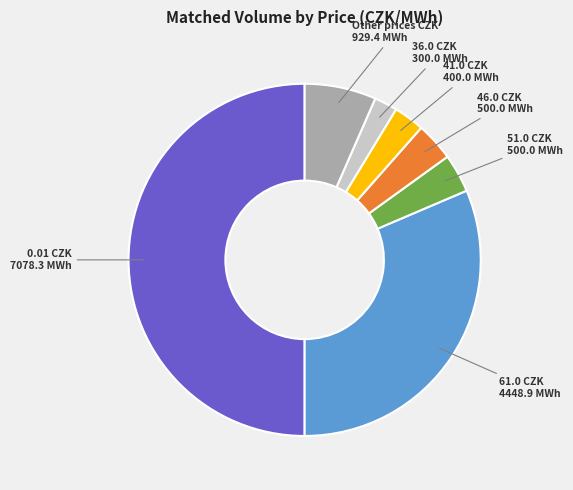

Combined, do 41.0 and 51.0 account for over 50%?

No